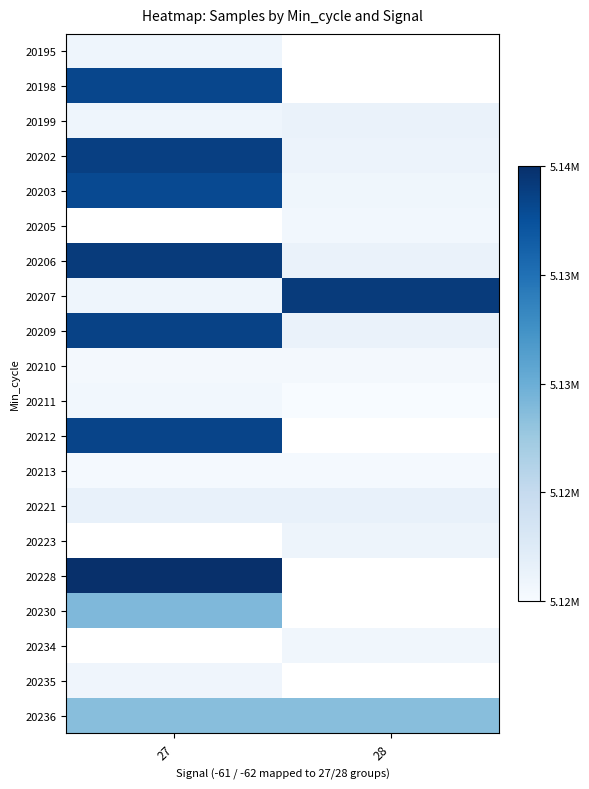

Is the value of 20223 at 27 greater than the value of 20199 at 28?

No